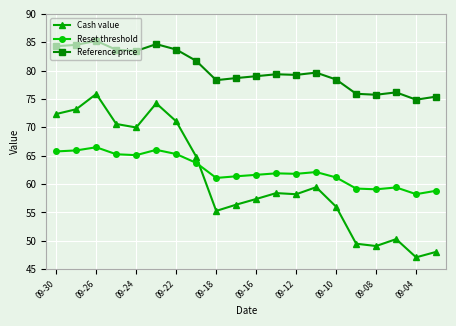

True or false: Reference price has more than 2 points higher than both neighbors.

True